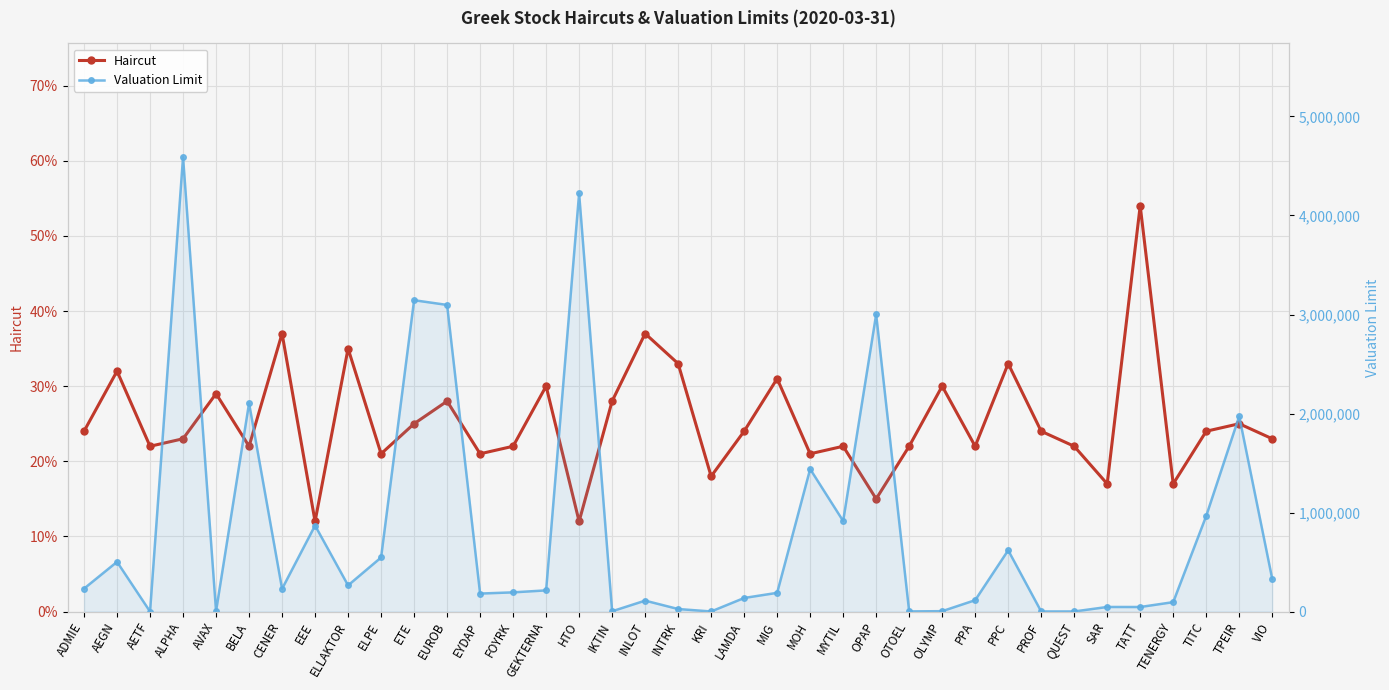

What is the maximum value shown in the chart?

4589368.0